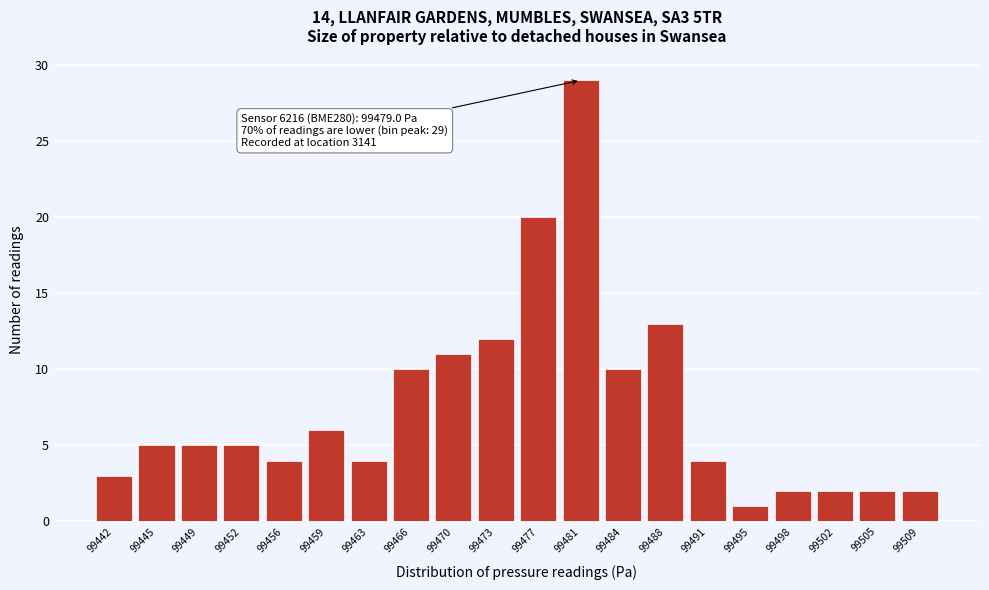

Reading left to right, what are all the values shown in this chart?

99442=3	99445=5	99449=5	99452=5	99456=4	99459=6	99463=4	99466=10	99470=11	99473=12	99477=20	99481=29	99484=10	99488=13	99491=4	99495=1	99498=2	99502=2	99505=2	99509=2